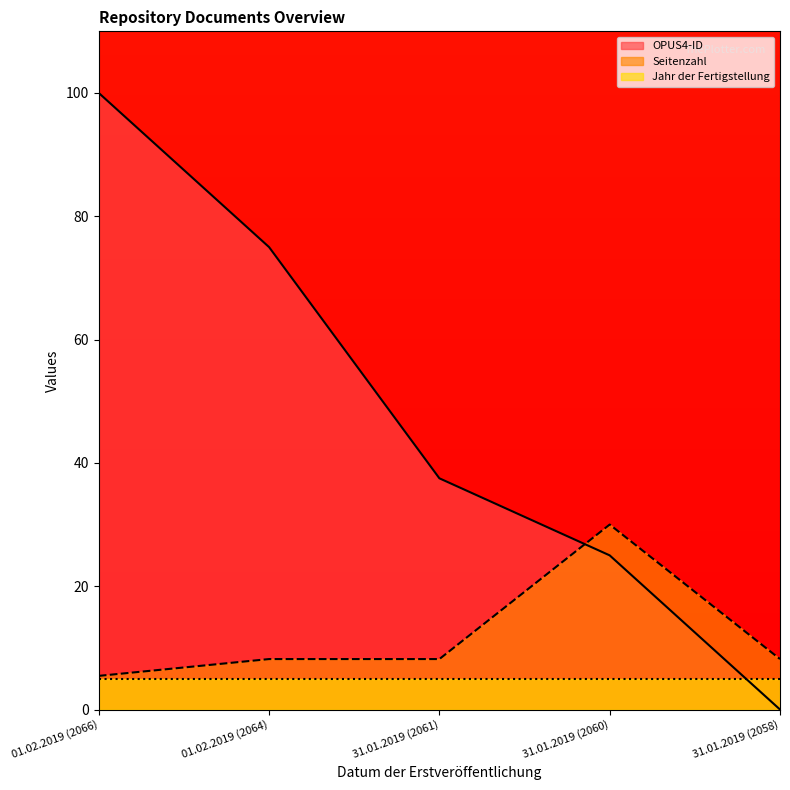

How many intersections are there between Seitenzahl and OPUS4-ID?

1